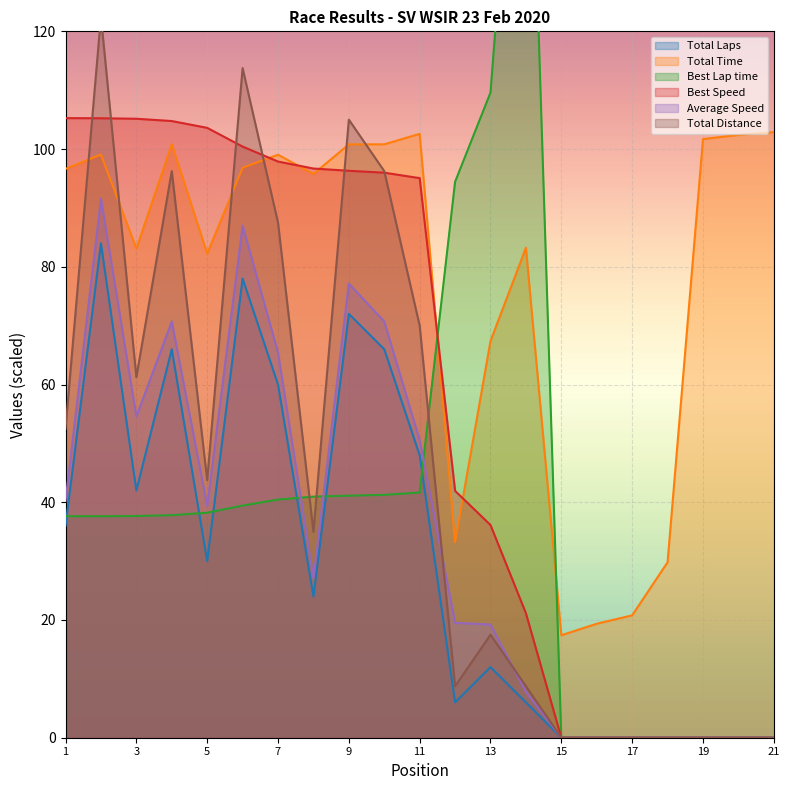

Rank the series by their maximum value, from highest to lowest.

Best Lap time, Total Distance, Best Speed, Total Time, Average Speed, Total Laps